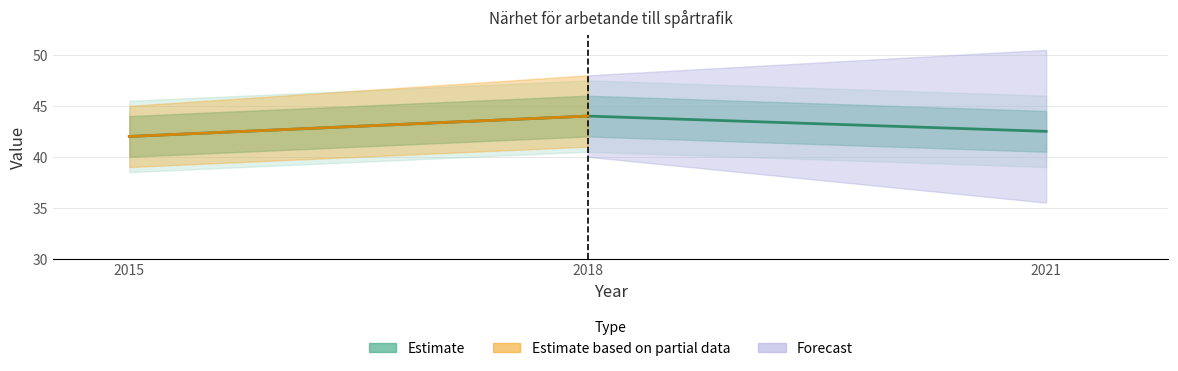

True or false: the data shows 42.0 at 2015.

True